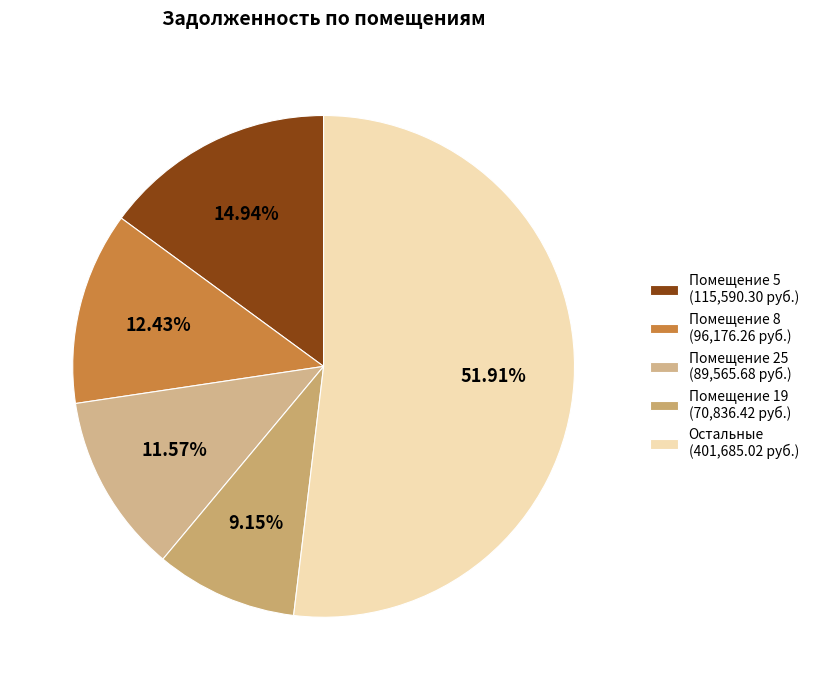

Which category has the smallest portion of the pie?

Помещение 19 (70,836.42 руб.)